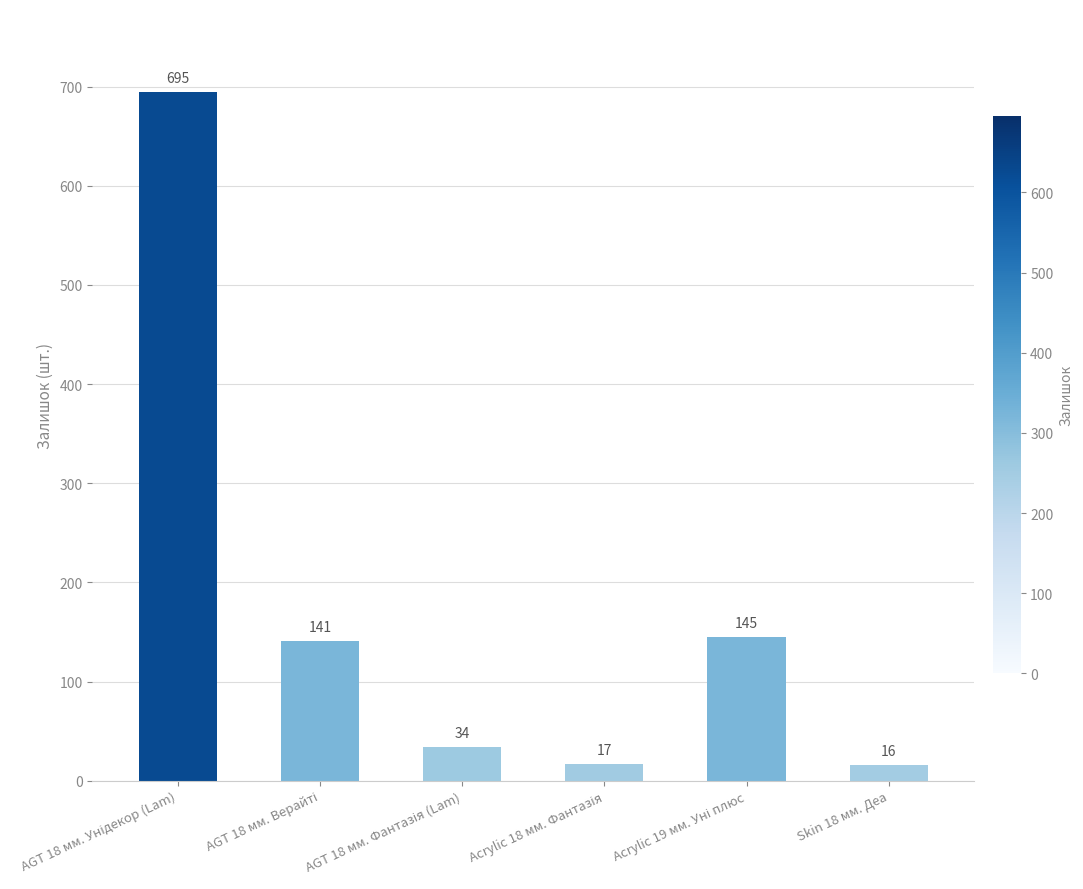

The chart shows a value of 16 at Skin 18 мм. Деа. True or false?

True